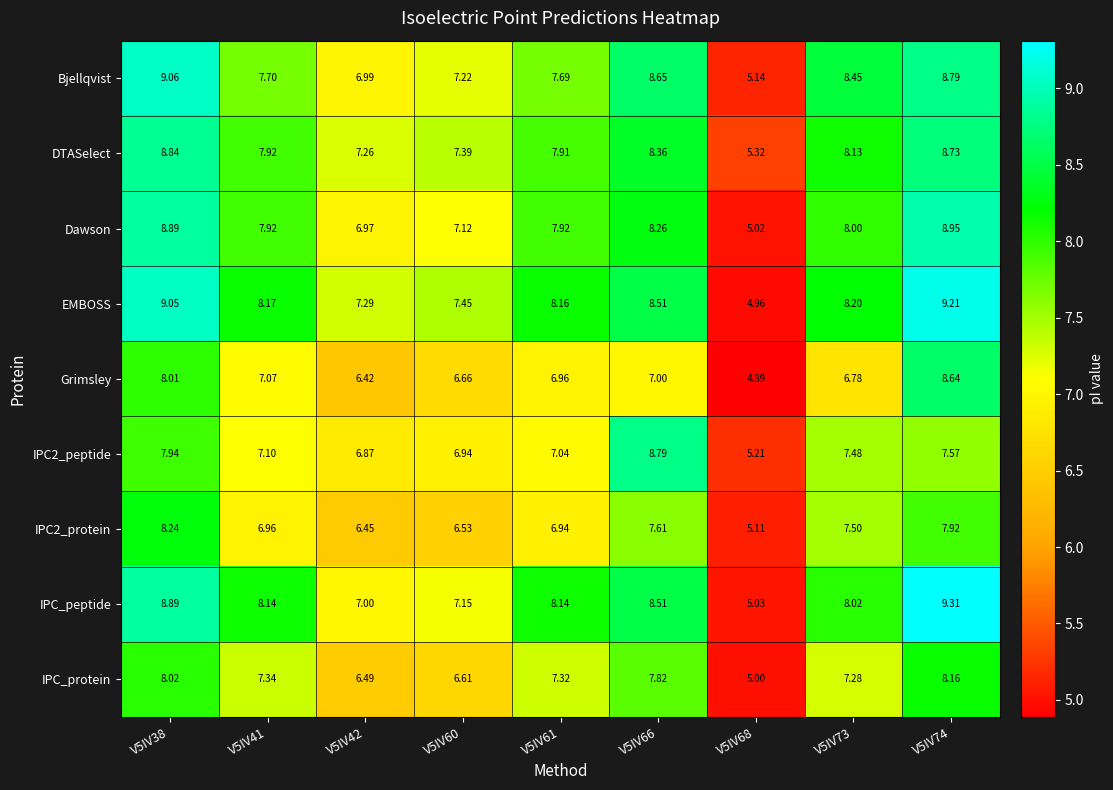

Between V5IV41 and V5IV42, which series saw the biggest shift?

IPC_peptide